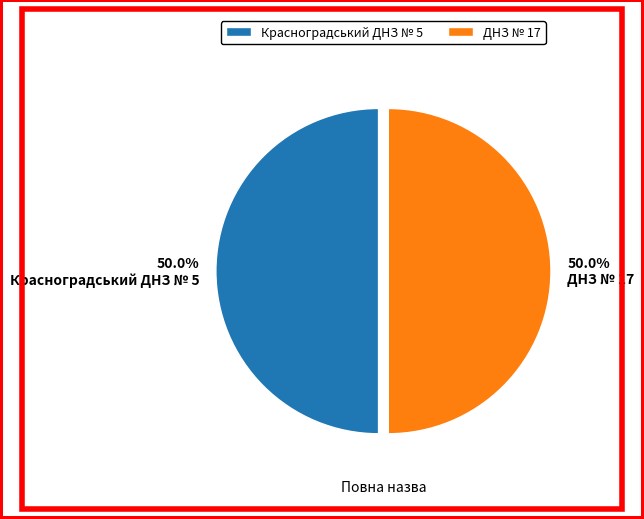

The Красноградський ДНЗ № 5 slice represents 38% of the pie. True or false?

False